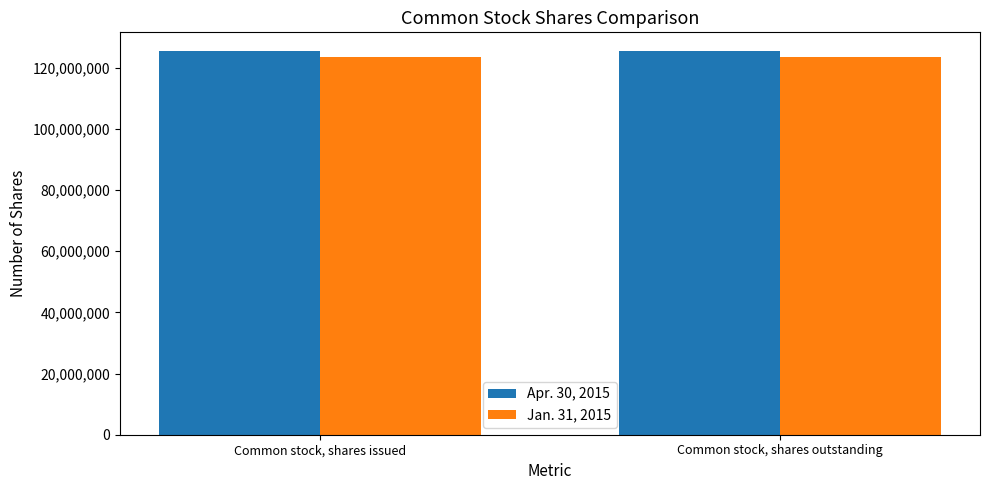

Is it true that Jan. 31, 2015 equals 55782278 at Common stock, shares outstanding?

False